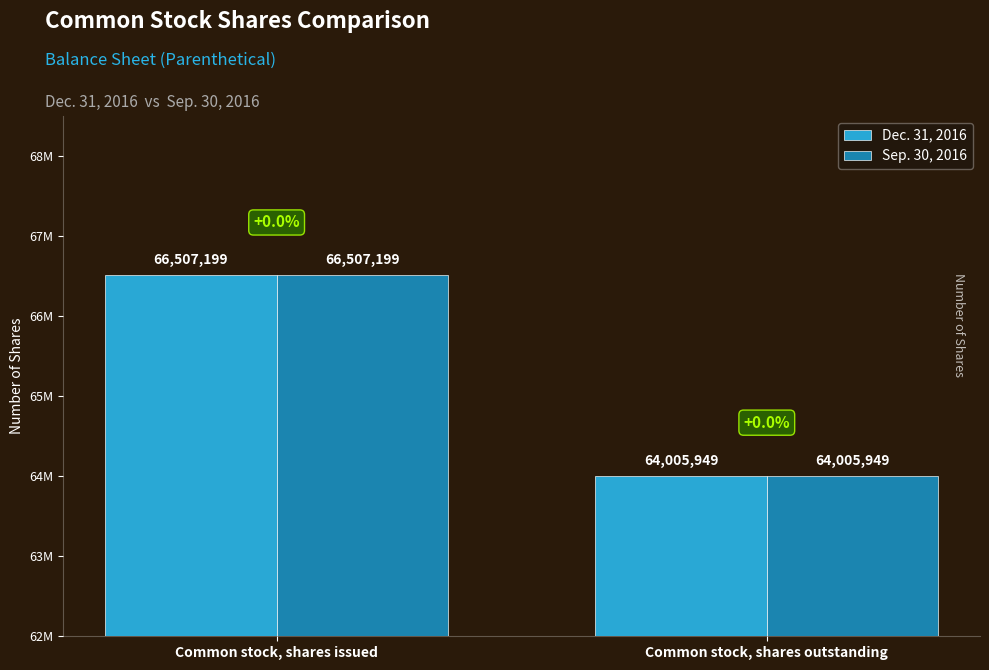

Which series has the largest total across all categories?

Dec. 31, 2016